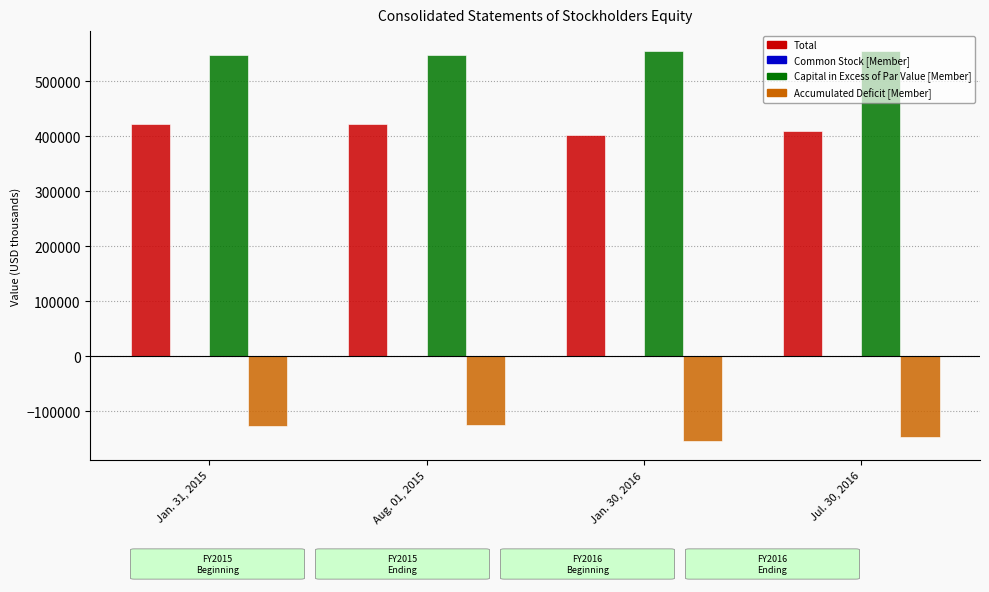

Where does the Accumulated Deficit [Member] series first go above -125829?

Aug. 01, 2015